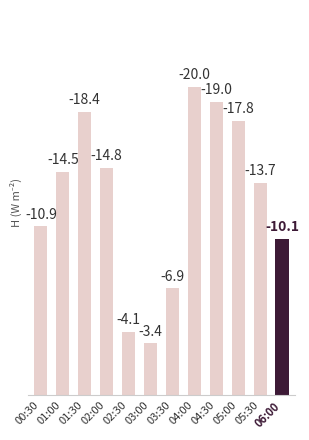

Are the bars grouped side by side (vs. stacked)?

No